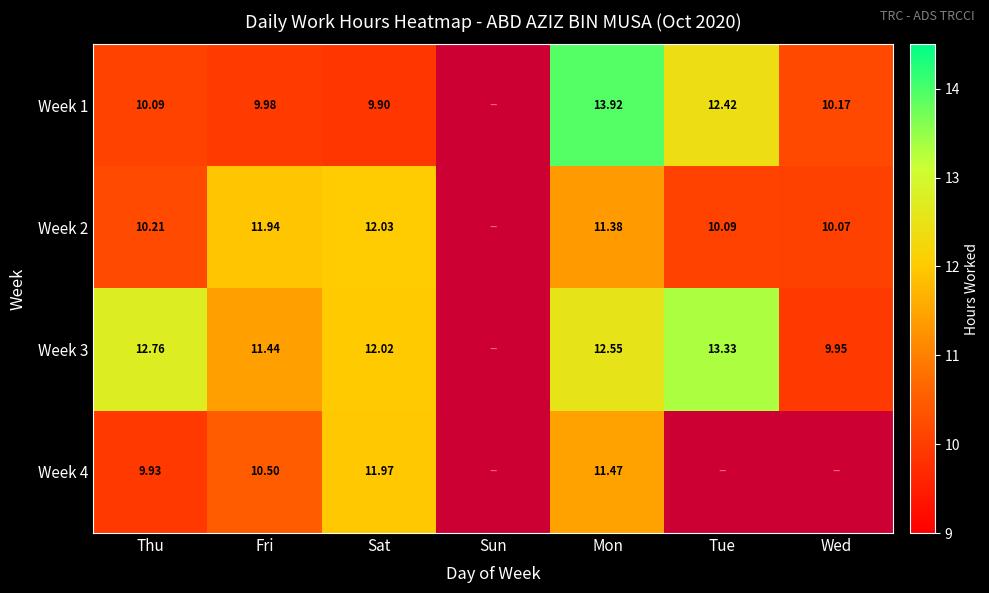

Is the value of Week 2 at Tue greater than the value of Week 3 at Fri?

No